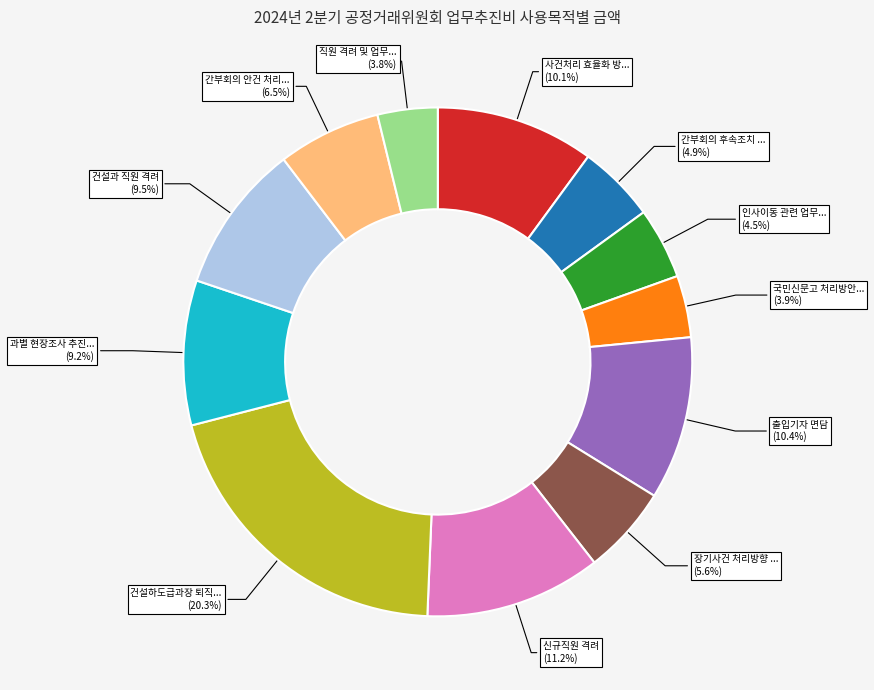

Does any single category account for the majority?

No